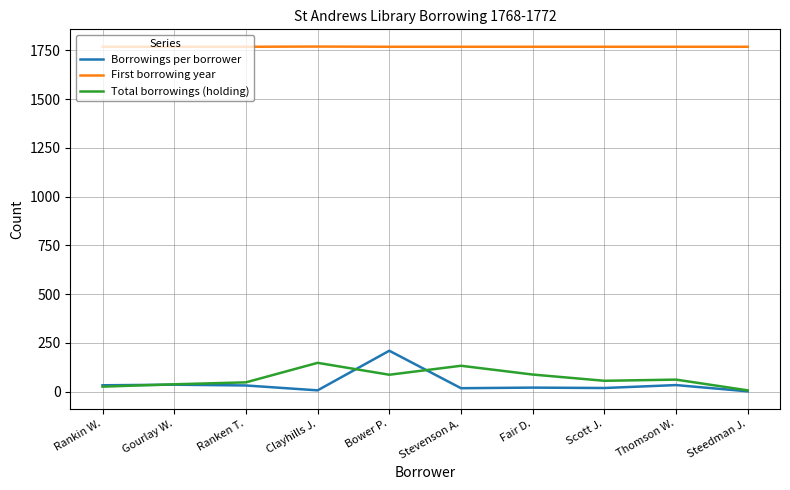

How many series are shown in this chart?

3